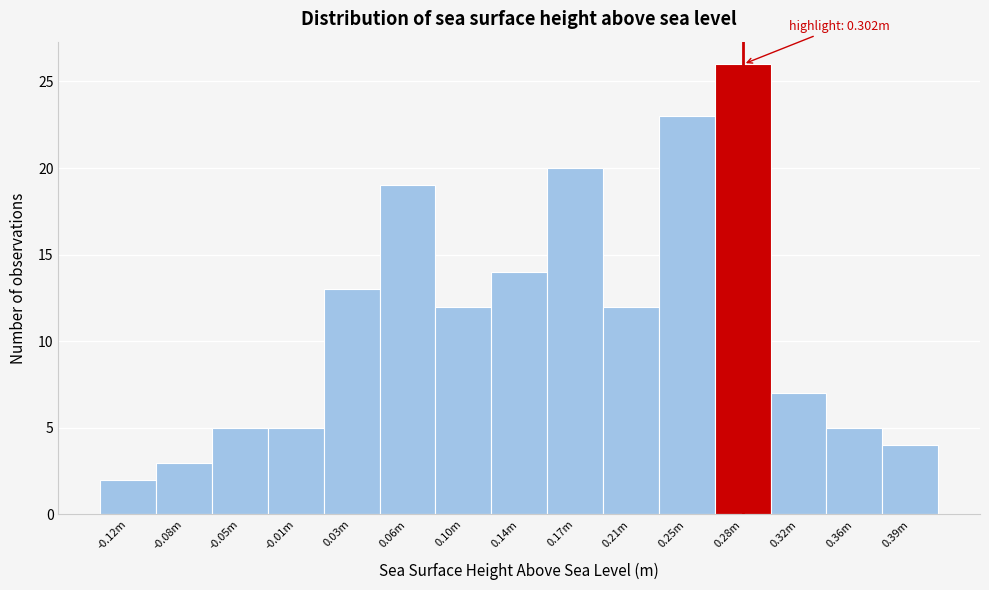

Reading right to left, extract all data points from this chart.

0.39m=4	0.36m=5	0.32m=7	0.28m=26	0.25m=23	0.21m=12	0.17m=20	0.14m=14	0.10m=12	0.06m=19	0.03m=13	-0.01m=5	-0.05m=5	-0.08m=3	-0.12m=2